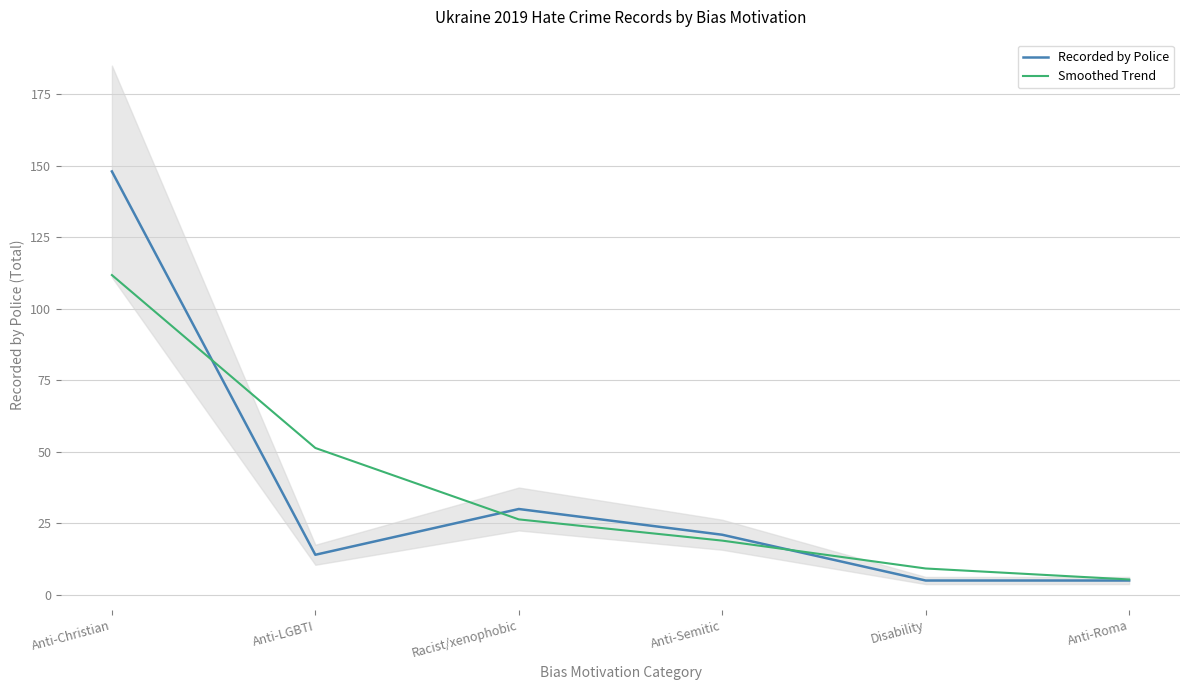

What is the difference between the Smoothed Trend values at Racist/xenophobic and Anti-Semitic?

7.4